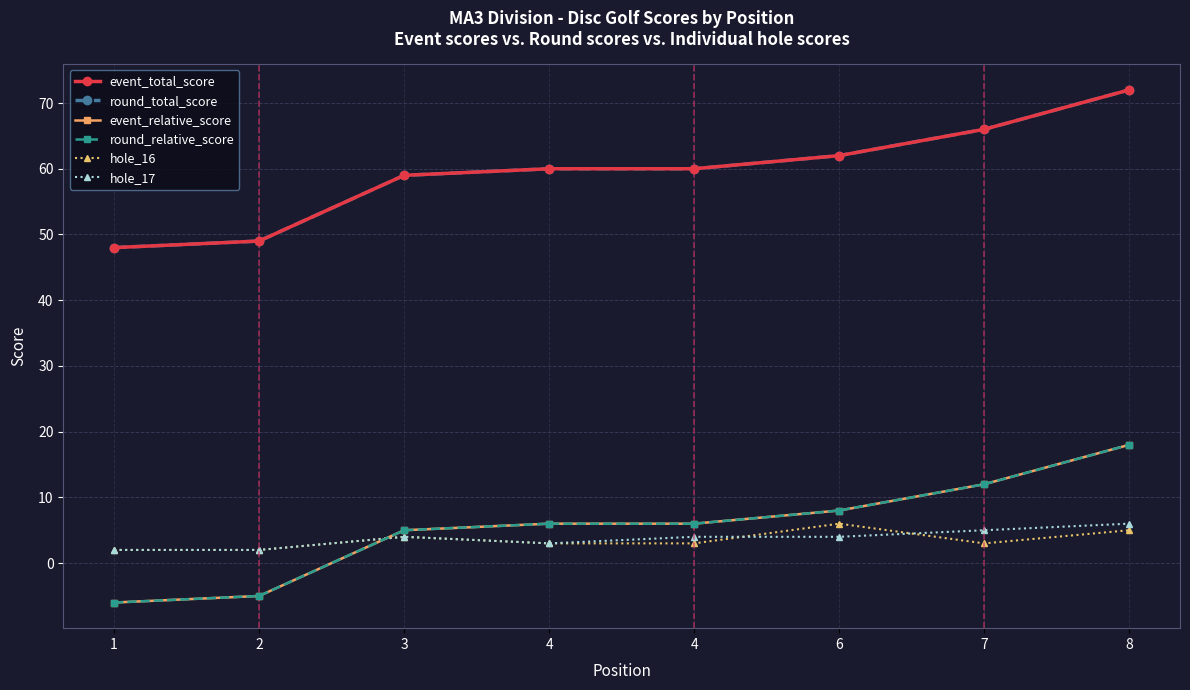

Does the chart have visible grid lines?

Yes